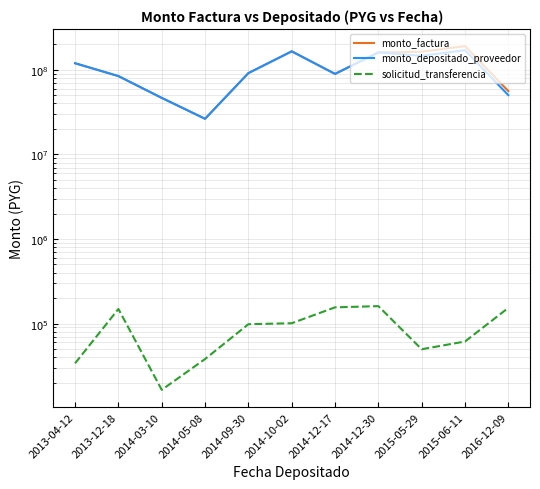

What is the difference between the second highest and minimum values in the monto_factura series?

138918365